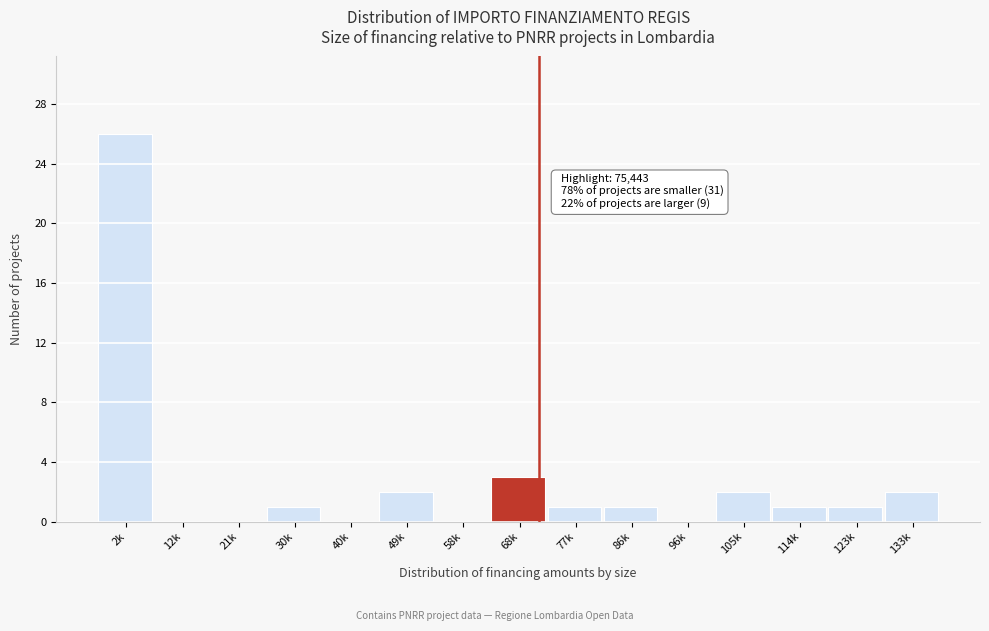

Reading right to left, transcribe all the data shown in this chart.

133k=2	123k=1	114k=1	105k=2	96k=0	86k=1	77k=1	68k=3	58k=0	49k=2	40k=0	30k=1	21k=0	12k=0	2k=26